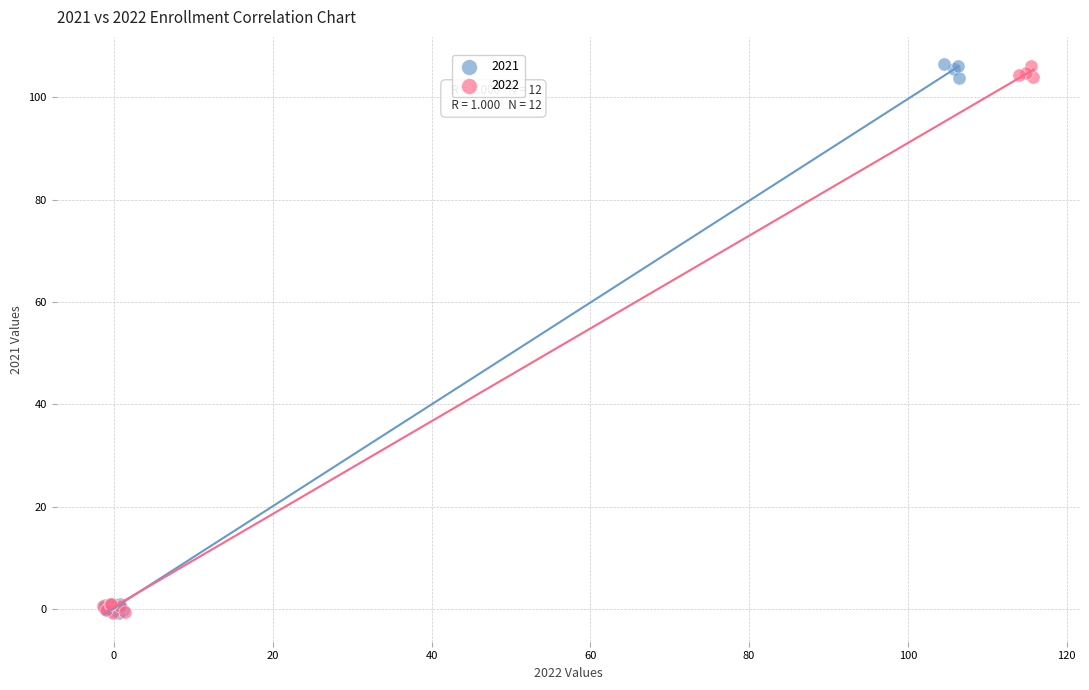

What are all the series names shown in the legend?

2021, 2022